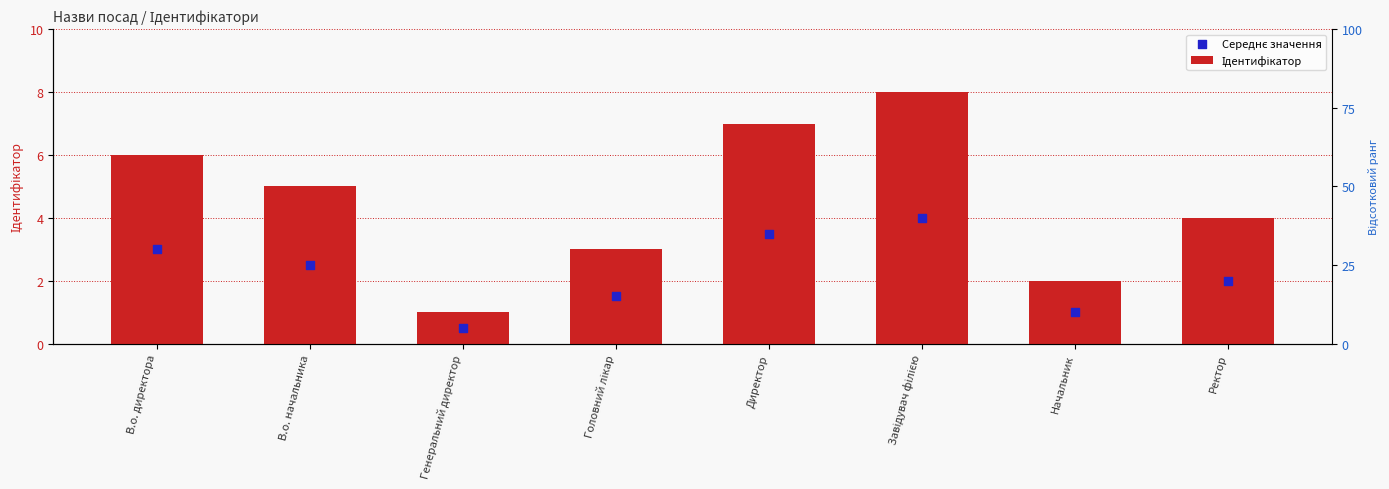

Which series has the largest Y range (max minus min)?

Ідентифікатор